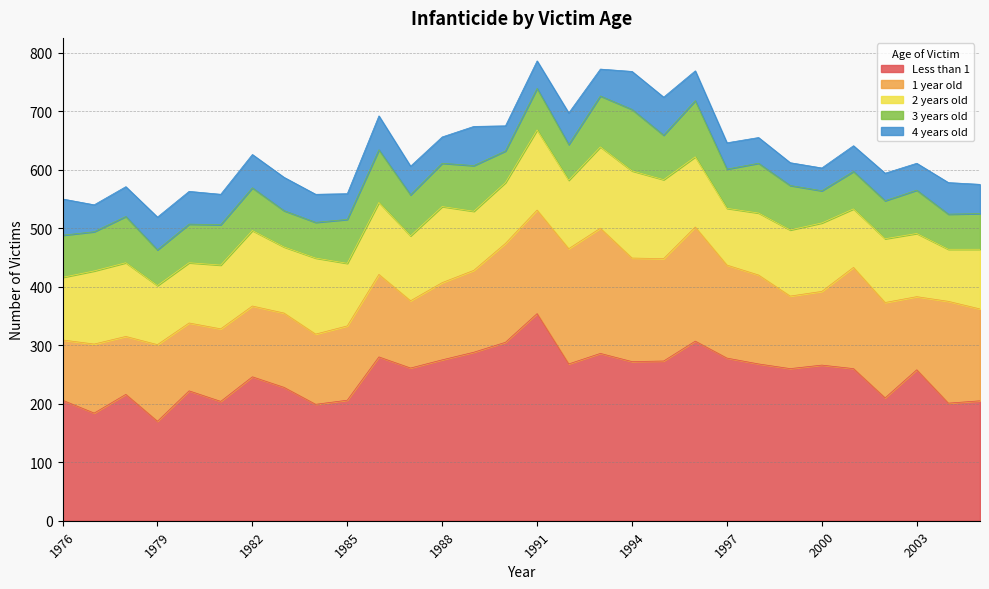

Reading left to right, transcribe all the data shown in this chart.

Less than 1: 1976=206	1977=184	1978=216	1979=170	1980=222	1981=204	1982=246	1983=228	1984=199	1985=206	1986=280	1987=261	1988=275	1989=288	1990=305	1991=354	1992=268	1993=286	1994=272	1995=273	1996=307	1997=278	1998=268	1999=260	2000=266	2001=260	2002=210	2003=258	2004=201	2005=205
1 year old: 1976=103	1977=118	1978=99	1979=131	1980=116	1981=124	1982=121	1983=127	1984=120	1985=127	1986=141	1987=115	1988=132	1989=140	1990=169	1991=177	1992=197	1993=214	1994=177	1995=175	1996=195	1997=159	1998=152	1999=124	2000=126	2001=173	2002=163	2003=125	2004=174	2005=157
2 years old: 1976=107	1977=125	1978=126	1979=101	1980=103	1981=109	1982=129	1983=113	1984=130	1985=107	1986=123	1987=111	1988=130	1989=101	1990=104	1991=137	1992=117	1993=139	1994=149	1995=135	1996=120	1997=97	1998=106	1999=113	2000=117	2001=100	2002=109	2003=108	2004=89	2005=102
3 years old: 1976=72	1977=67	1978=79	1979=61	1980=66	1981=69	1982=73	1983=62	1984=61	1985=75	1986=90	1987=70	1988=74	1989=78	1990=54	1991=71	1992=61	1993=87	1994=105	1995=76	1996=96	1997=67	1998=85	1999=76	2000=55	2001=64	2002=65	2003=74	2004=60	2005=61
4 years old: 1976=62	1977=46	1978=51	1979=56	1980=56	1981=52	1982=57	1983=57	1984=48	1985=44	1986=58	1987=49	1988=45	1989=67	1990=43	1991=47	1992=54	1993=46	1994=65	1995=65	1996=51	1997=45	1998=44	1999=39	2000=39	2001=44	2002=47	2003=46	2004=54	2005=50